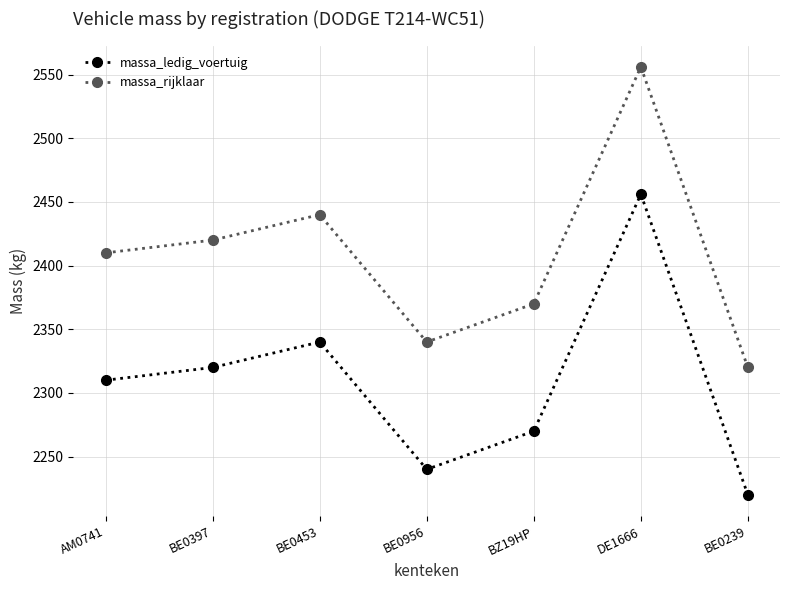

How many interior local valleys does the massa_rijklaar series have?

1